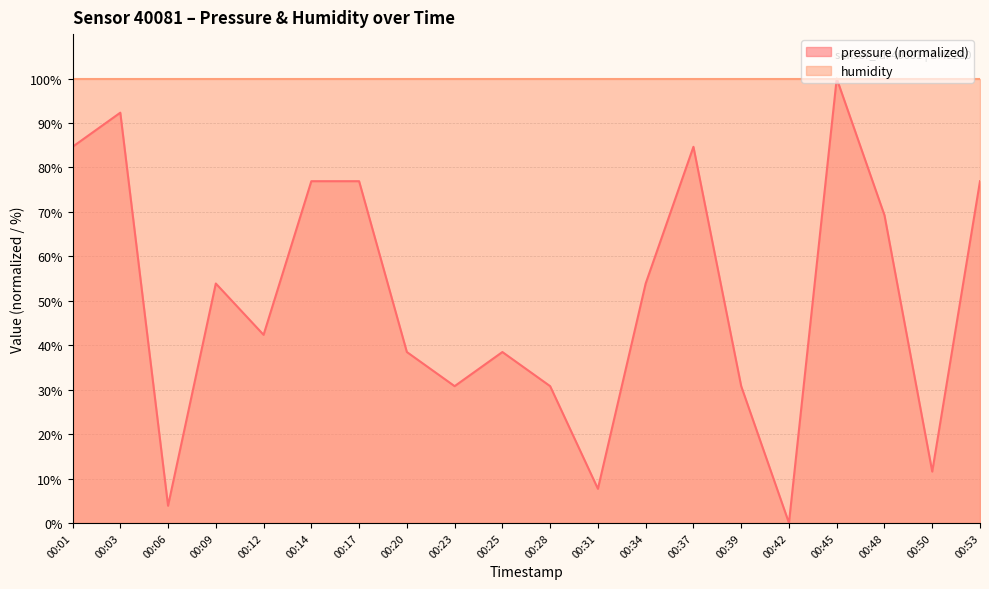

What is the sum of the values at 00:37 and 00:50?

96.2